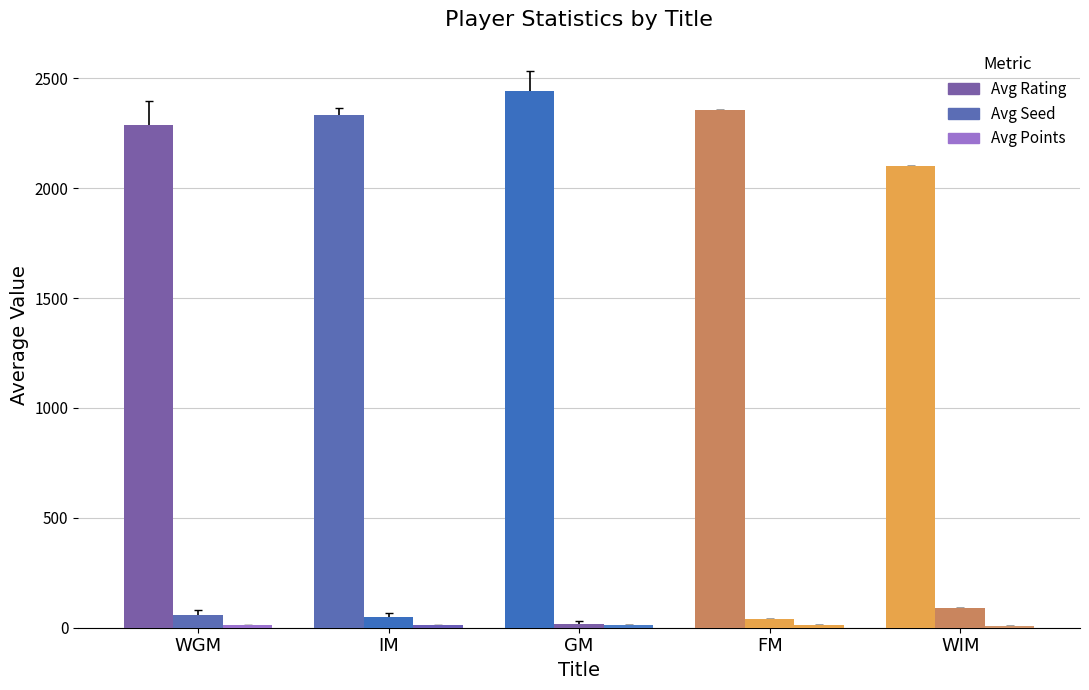

Read the Avg Points value at WIM.

9.5